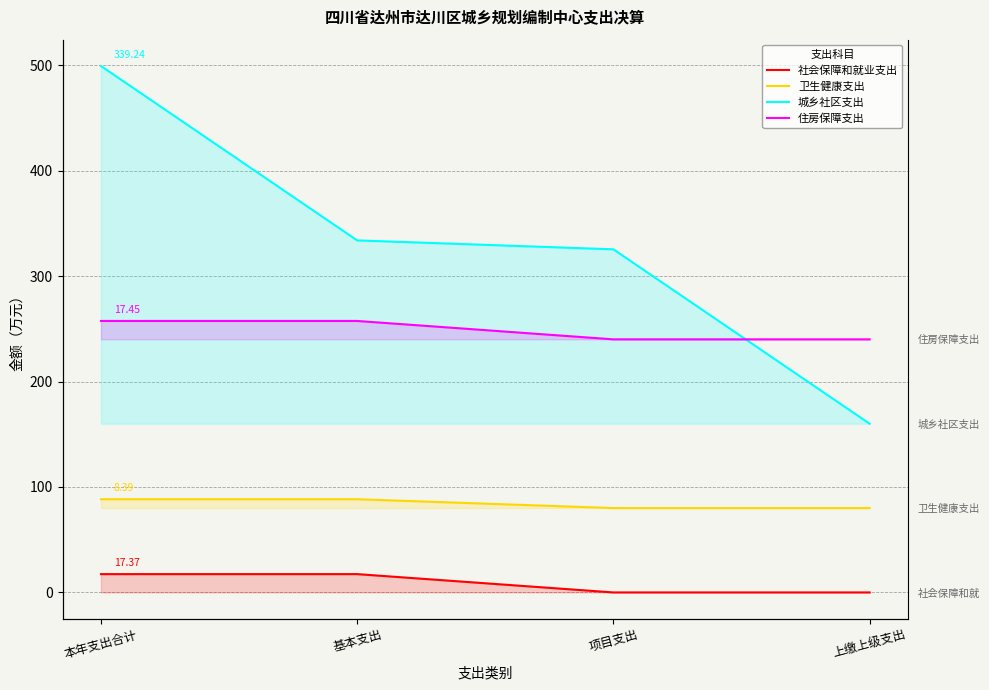

At which label does 住房保障支出 reach its minimum?

项目支出